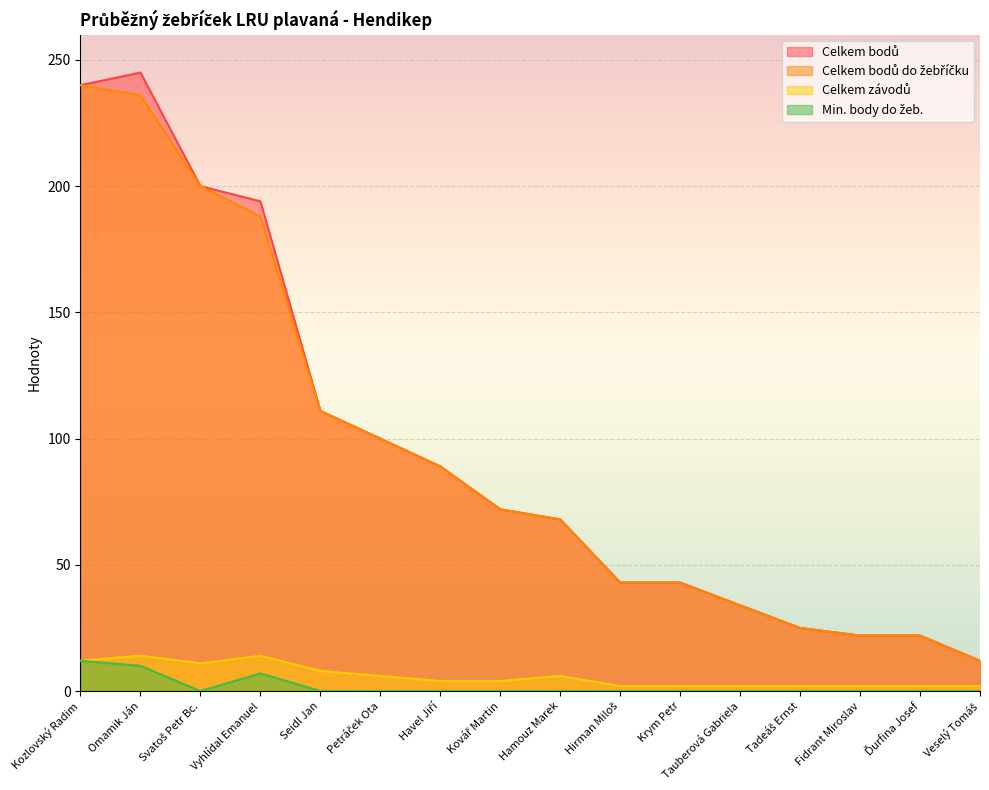

What is the label of the 12th point from the left?

Tauberová Gabriela